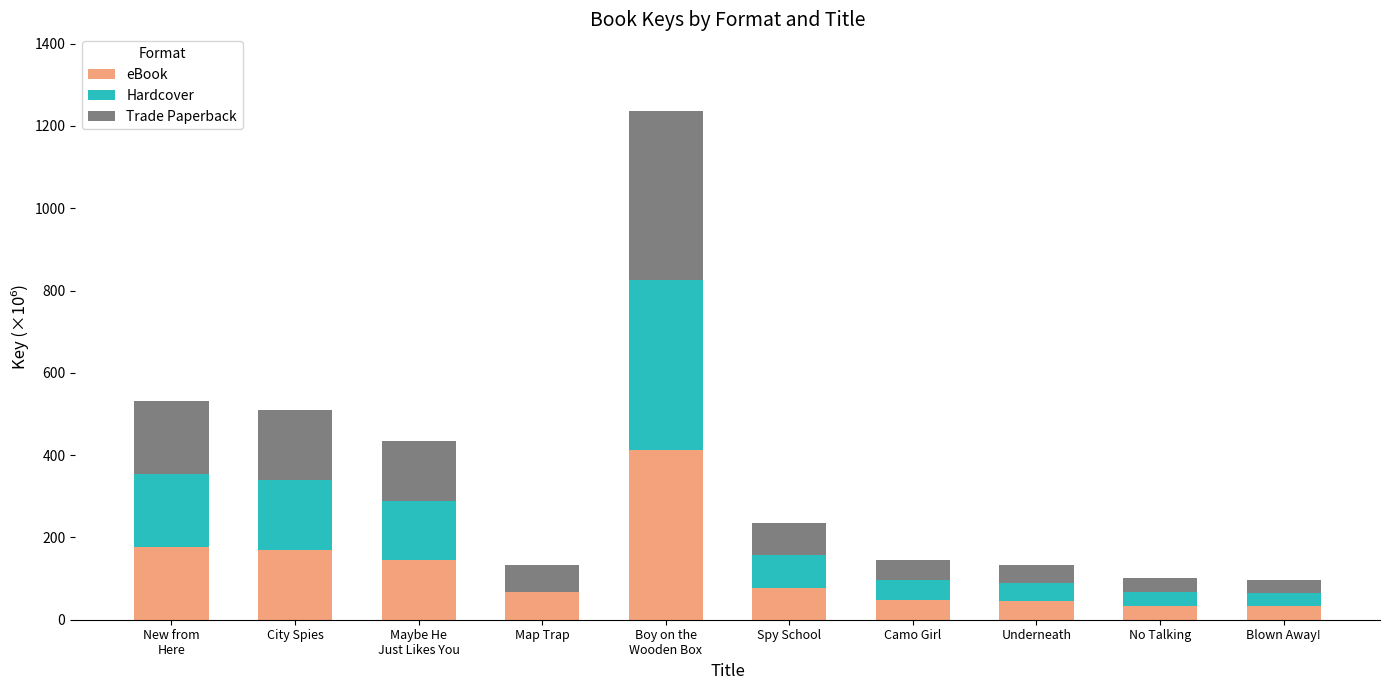

What is the total value across all series at Underneath?

134.2